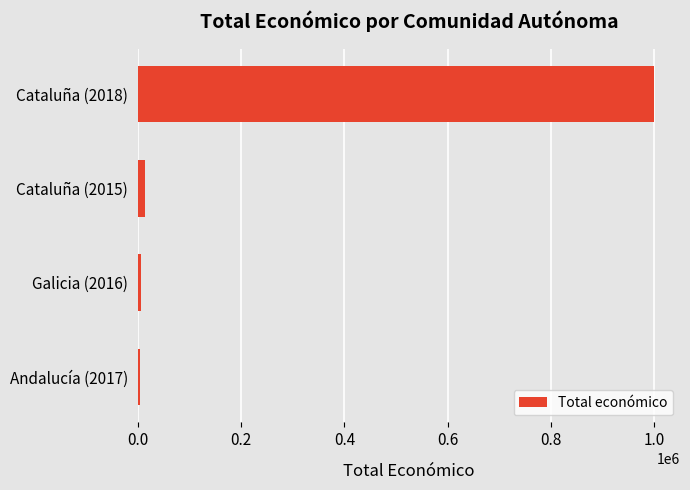

What is the sum of all values?

1024832